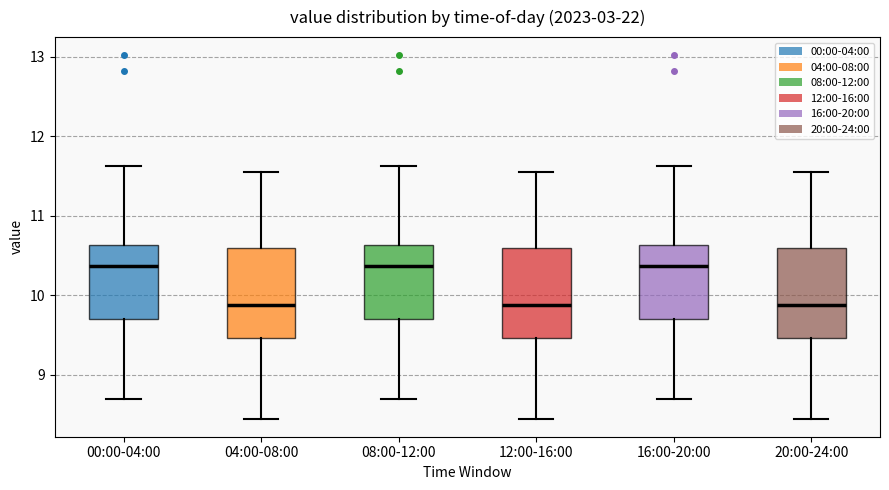

Reading left to right, transcribe this box plot: for each box, give where its median line is, the range the box spans, and where its two whiskers end, as read against the y-axis. The values are not printed on the chart, so give them approximately, as read against the axis.

00:00-04:00: median 10.4, box 9.7 to 10.6, whiskers 8.7 to 11.6
04:00-08:00: median 9.9, box 9.5 to 10.6, whiskers 8.5 to 11.6
08:00-12:00: median 10.4, box 9.7 to 10.6, whiskers 8.7 to 11.6
12:00-16:00: median 9.9, box 9.5 to 10.6, whiskers 8.5 to 11.6
16:00-20:00: median 10.4, box 9.7 to 10.6, whiskers 8.7 to 11.6
20:00-24:00: median 9.9, box 9.5 to 10.6, whiskers 8.5 to 11.6